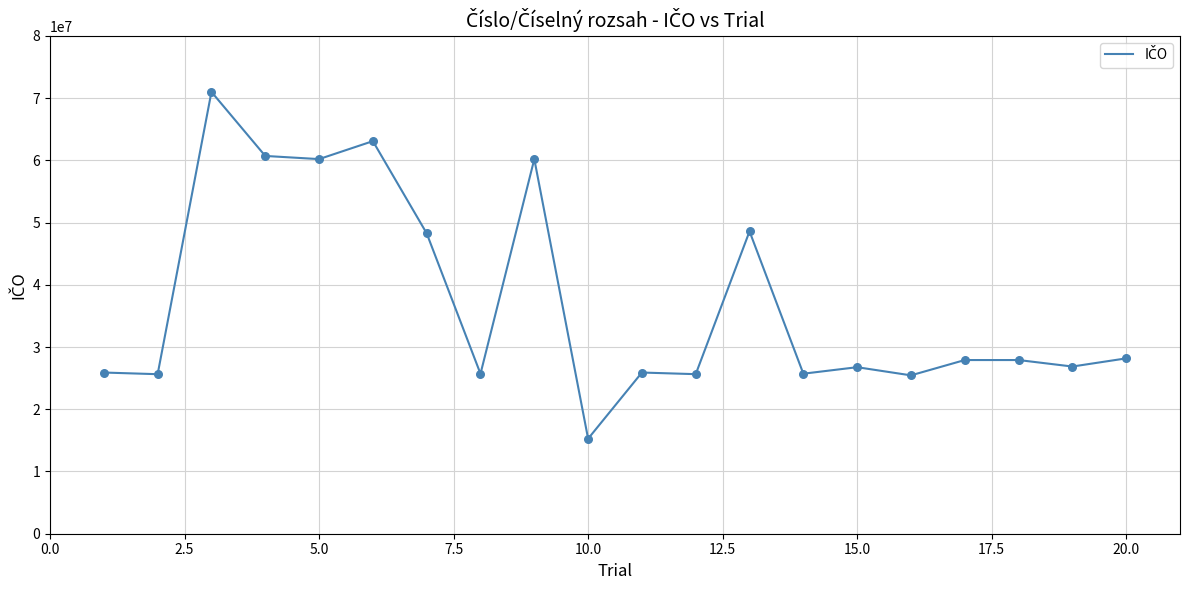

What is the greatest value displayed?

70994226